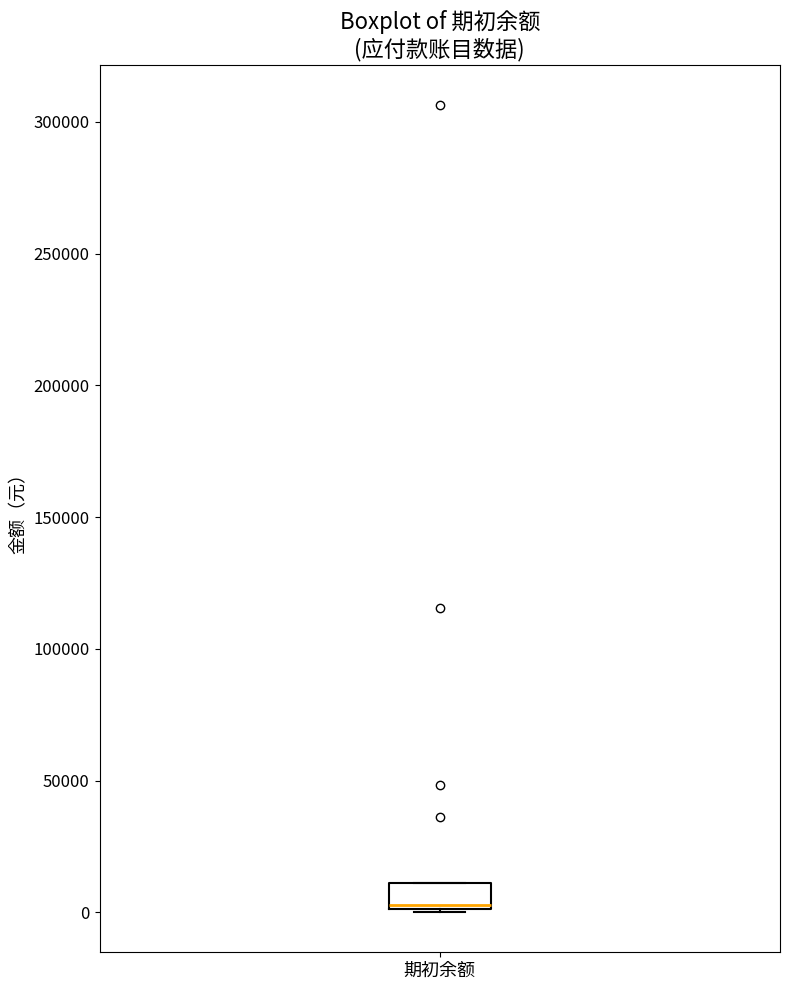

Where is the lower edge of the box for 期初余额 on the y-axis? The values are not printed on the chart, so give them approximately, as read against the axis.

0